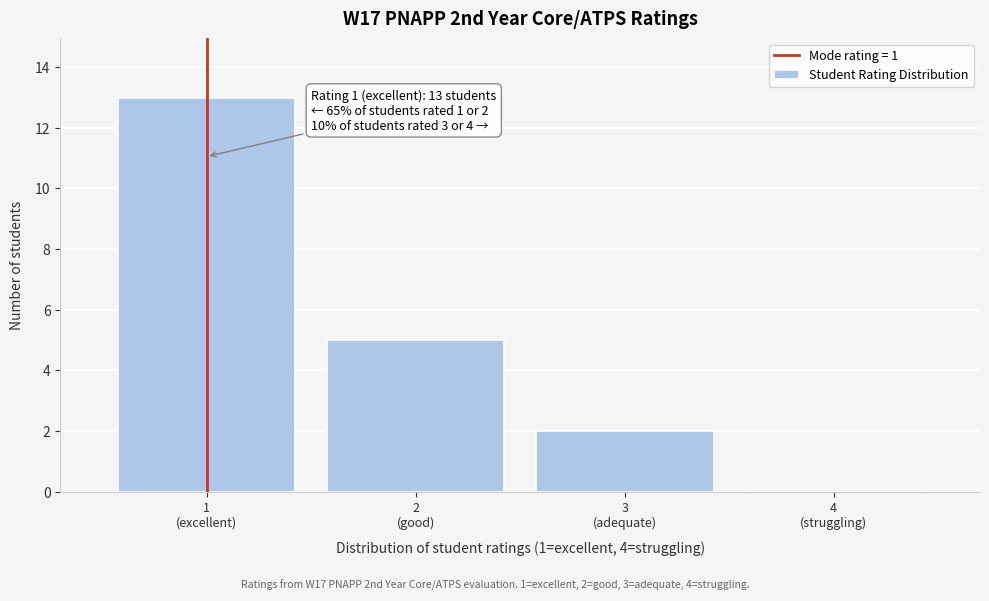

What is the sum of all values?

20